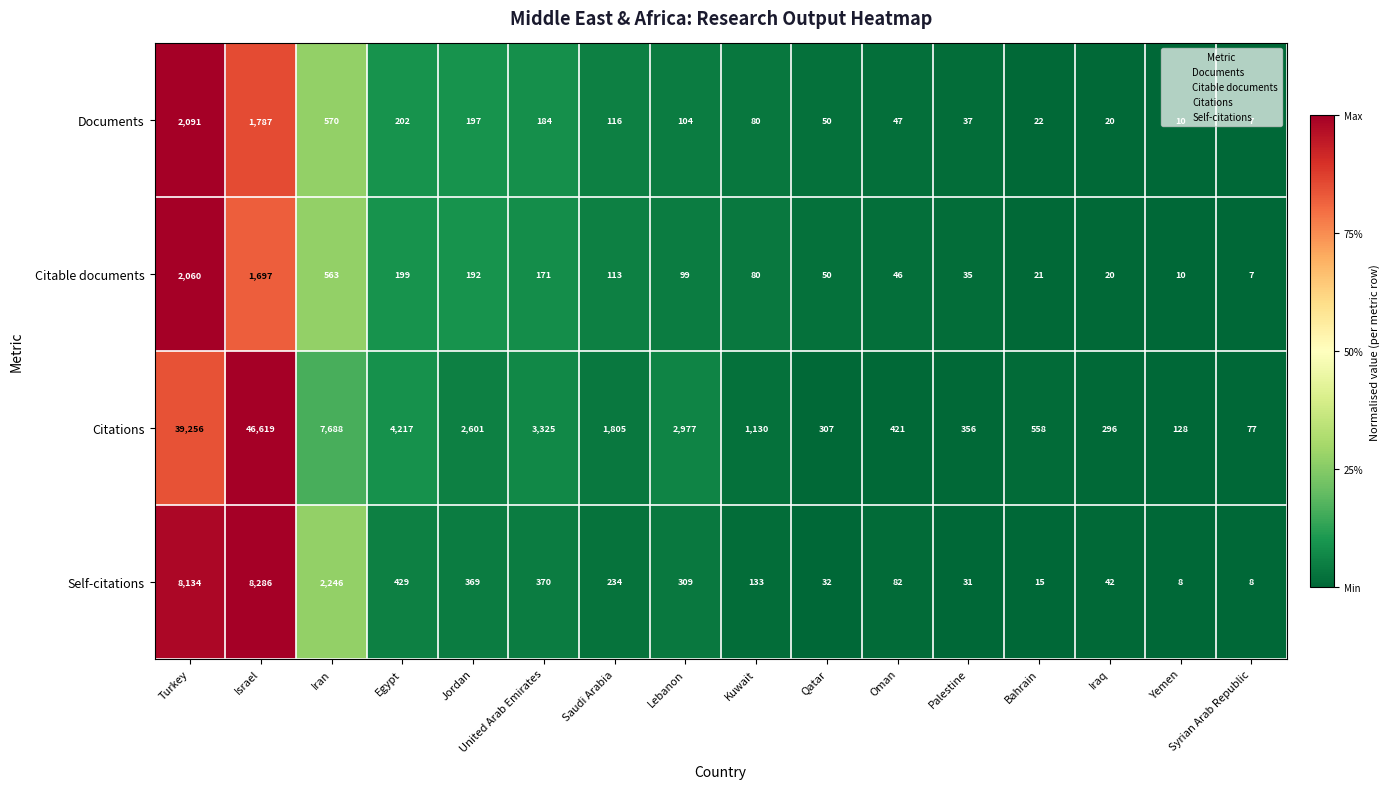

Is it true that Documents equals 22 at Bahrain?

True